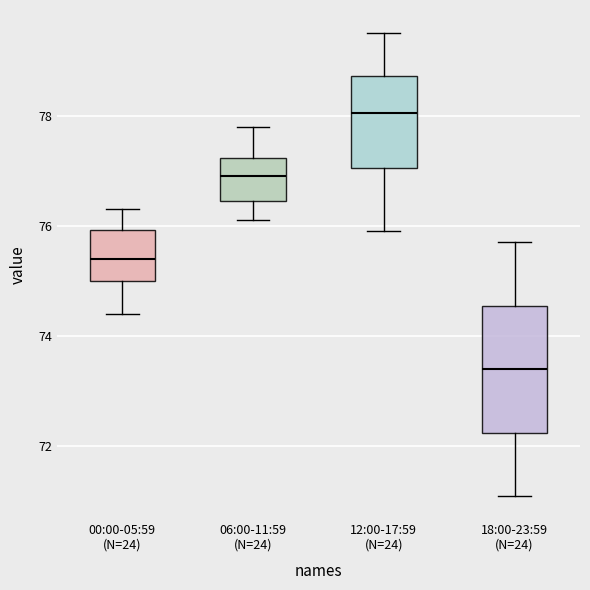

Which box is the tallest, from its lower edge to its upper edge?

18:00-23:59 (N=24)